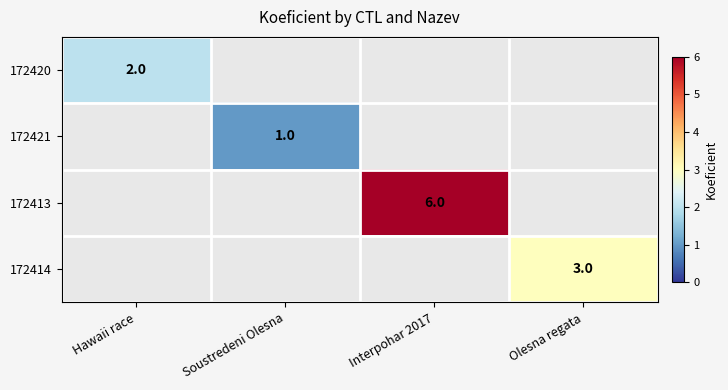

The 172421 series shows 1 at Soustredeni Olesna. True or false?

True